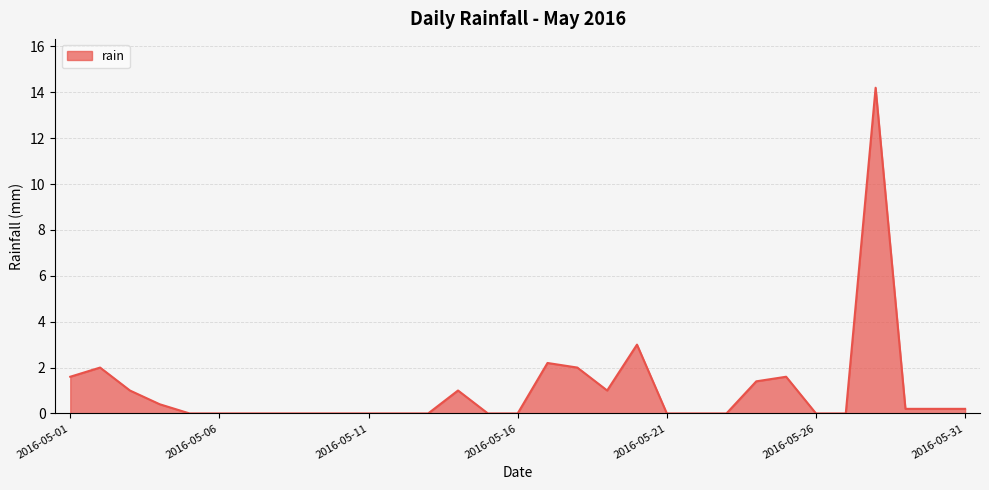

What is the maximum value shown in the chart?

14.2